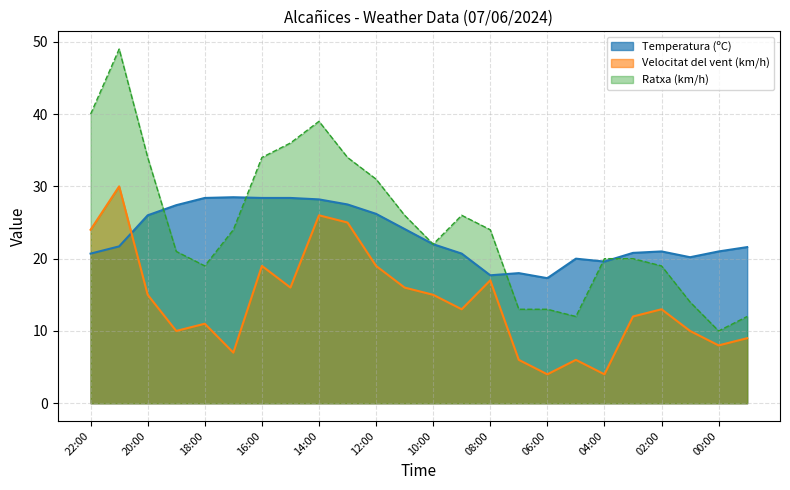

Count the number of data series in this chart.

3